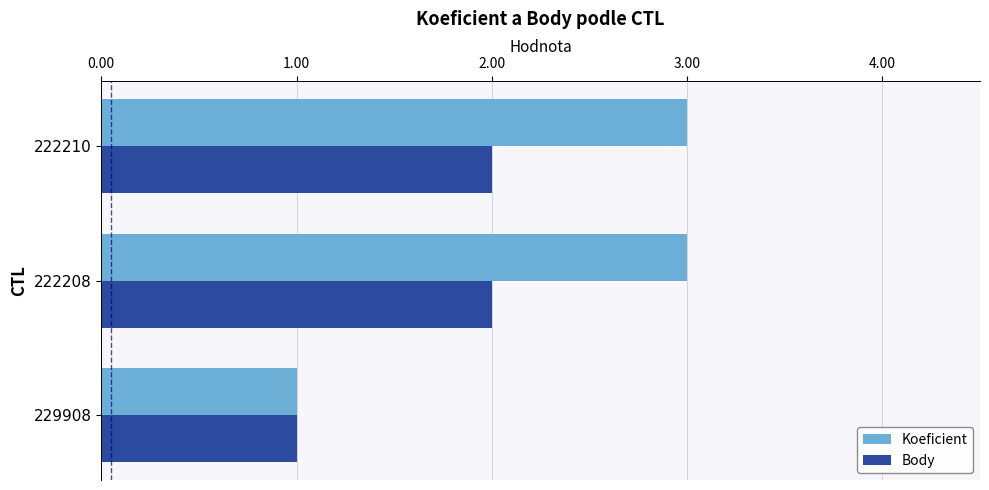

The Koeficient series shows 4 at 222210. True or false?

False